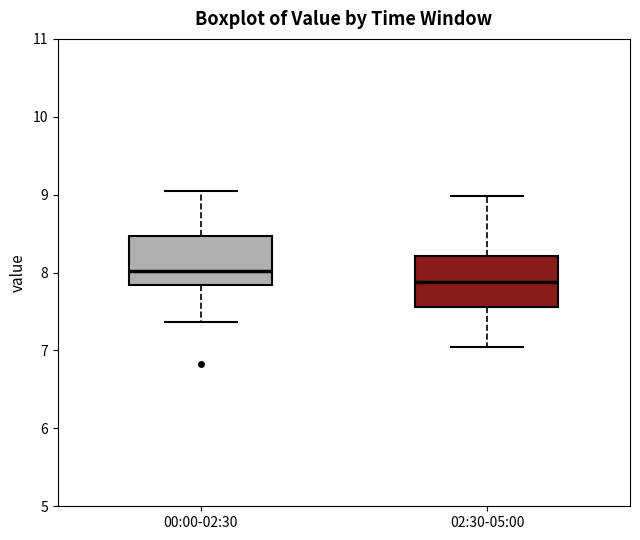

Reading left to right, read every box against the y-axis: the position of its median line, the range the box covers, and the ends of its whiskers. The values are not printed on the chart, so give them approximately, as read against the axis.

00:00-02:30: median 8.0, box 7.8 to 8.5, whiskers 7.4 to 9.1
02:30-05:00: median 7.9, box 7.6 to 8.2, whiskers 7.1 to 9.0